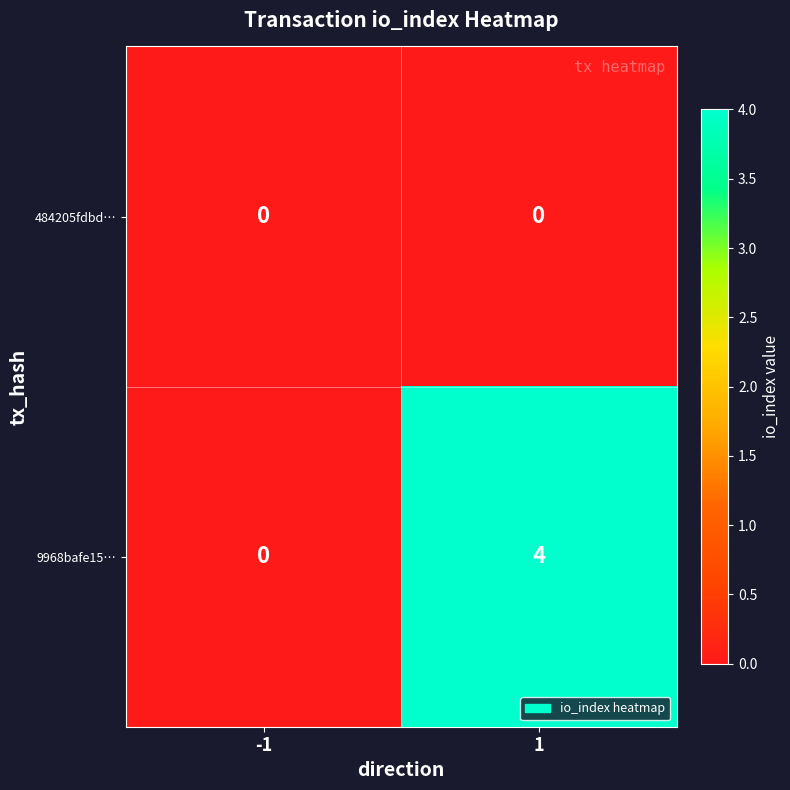

What is the difference between the maximum and minimum values in the 9968bafe15… series?

4